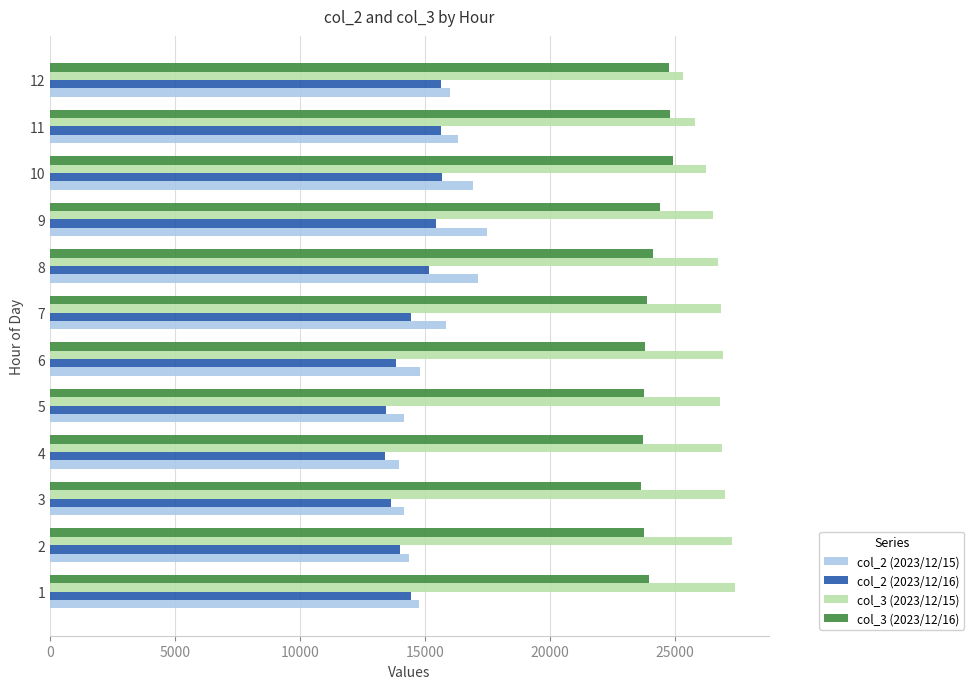

What is the total value across all series at 9?

83812